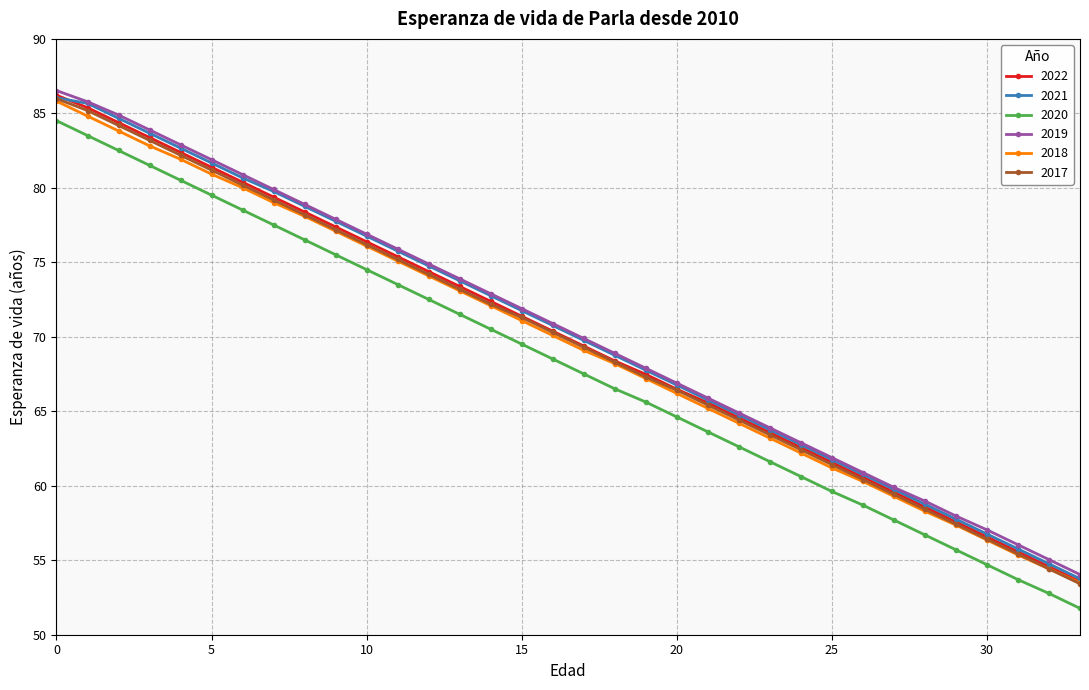

Does the chart have visible grid lines?

Yes